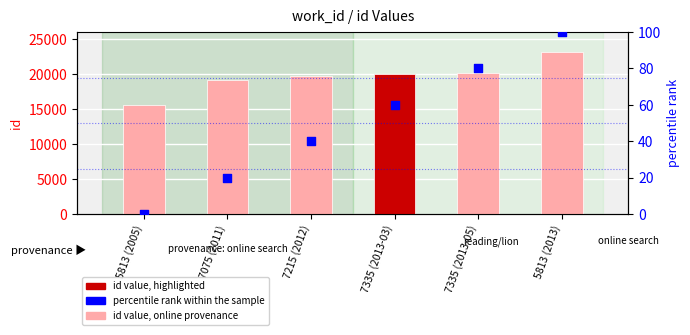

At which category is the sum across all series the highest?

5813 (2013)